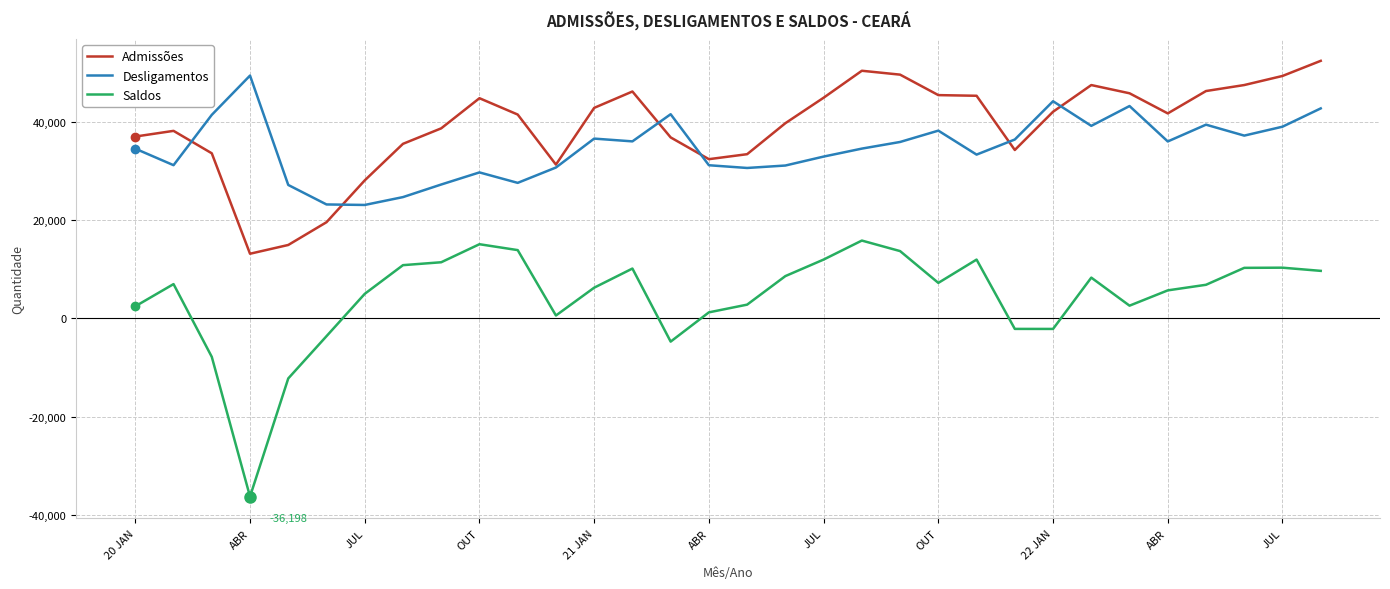

True or false: Desligamentos and Admissões cross at least once.

True